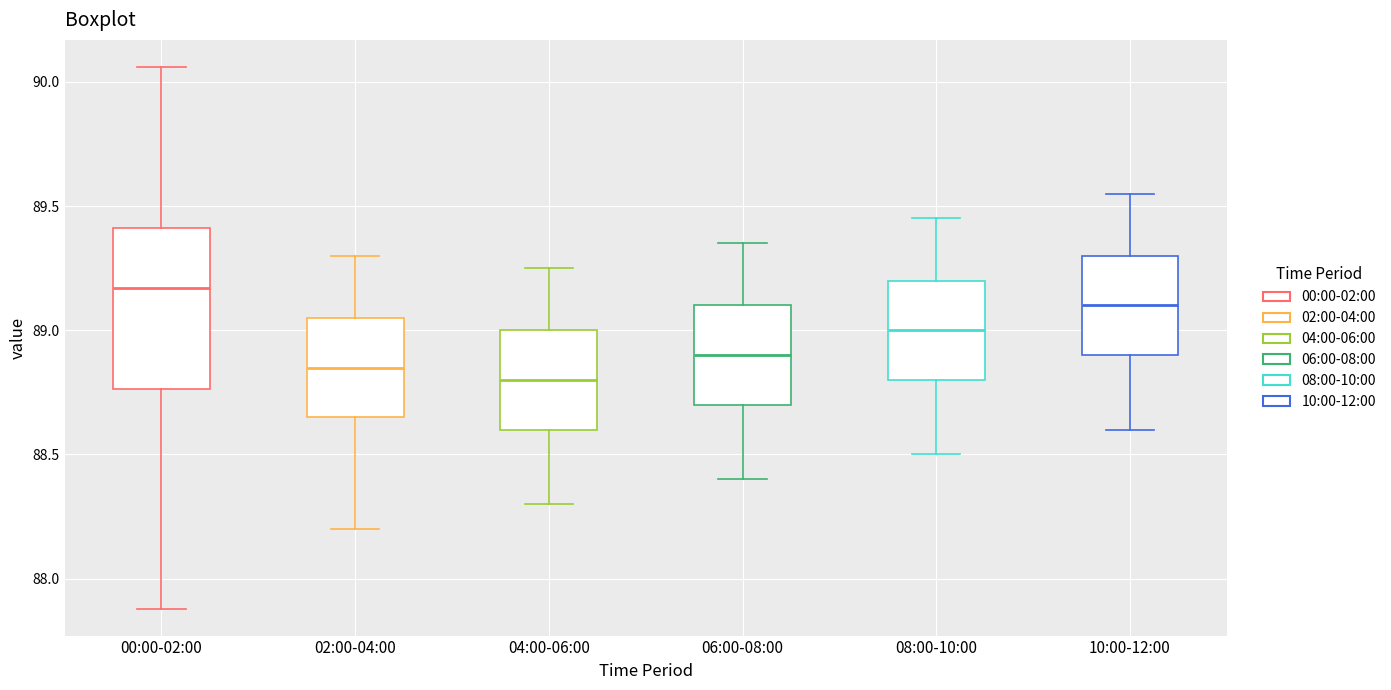

Reading left to right, read every box against the y-axis: the position of its median line, the range the box covers, and the ends of its whiskers. The values are not printed on the chart, so give them approximately, as read against the axis.

00:00-02:00: median 89.15, box 88.75 to 89.40, whiskers 87.90 to 90.05
02:00-04:00: median 88.85, box 88.65 to 89.05, whiskers 88.20 to 89.30
04:00-06:00: median 88.80, box 88.60 to 89.00, whiskers 88.30 to 89.25
06:00-08:00: median 88.90, box 88.70 to 89.10, whiskers 88.40 to 89.35
08:00-10:00: median 89.00, box 88.80 to 89.20, whiskers 88.50 to 89.45
10:00-12:00: median 89.10, box 88.90 to 89.30, whiskers 88.60 to 89.55